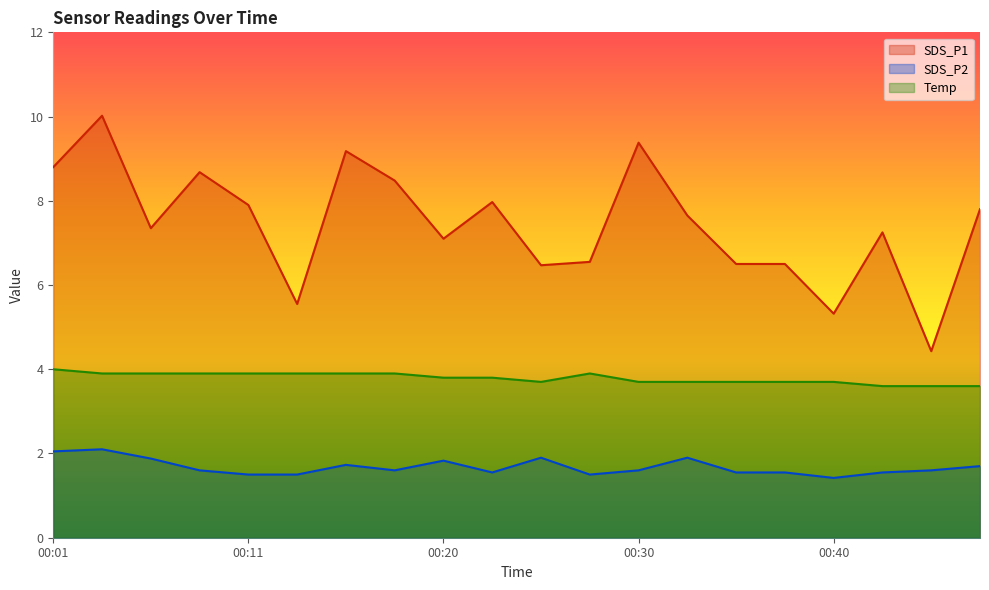

Rank the series by their average value, from lowest to highest.

SDS_P2, Temp, SDS_P1